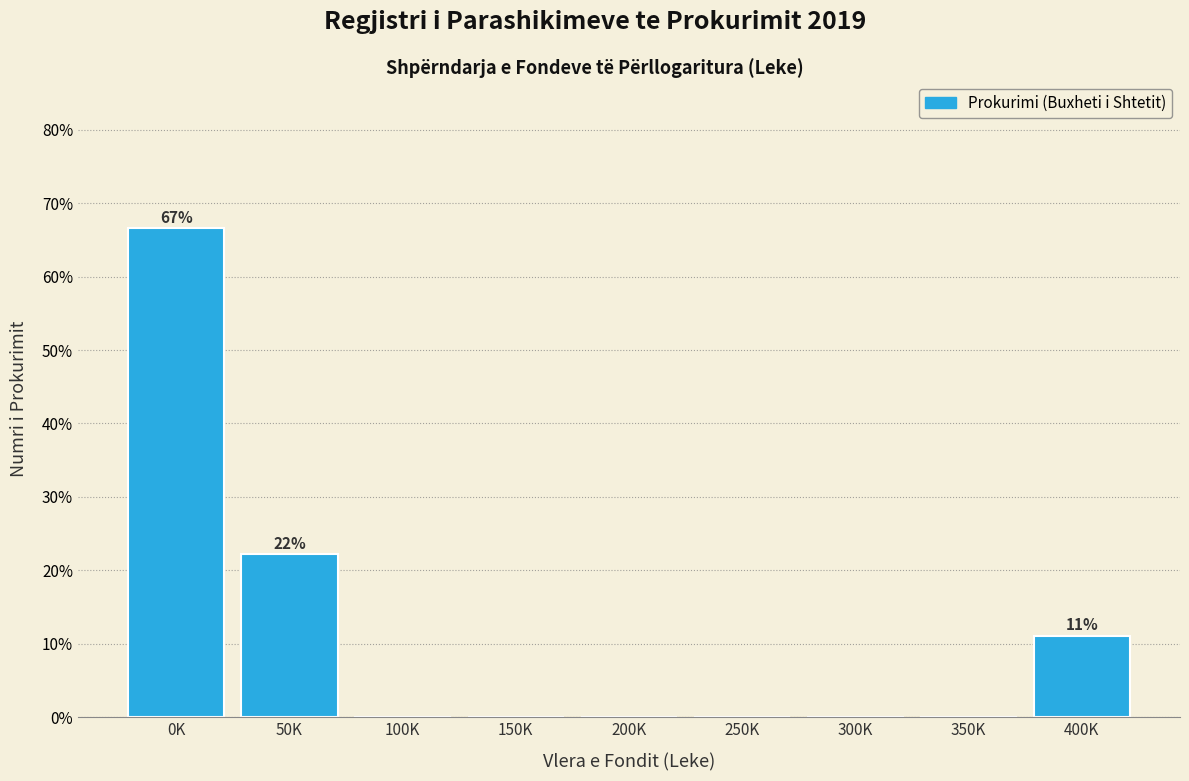

Reading right to left, what are all the values shown in this chart?

400K=11.1	350K=0.0	300K=0.0	250K=0.0	200K=0.0	150K=0.0	100K=0.0	50K=22.2	0K=66.7